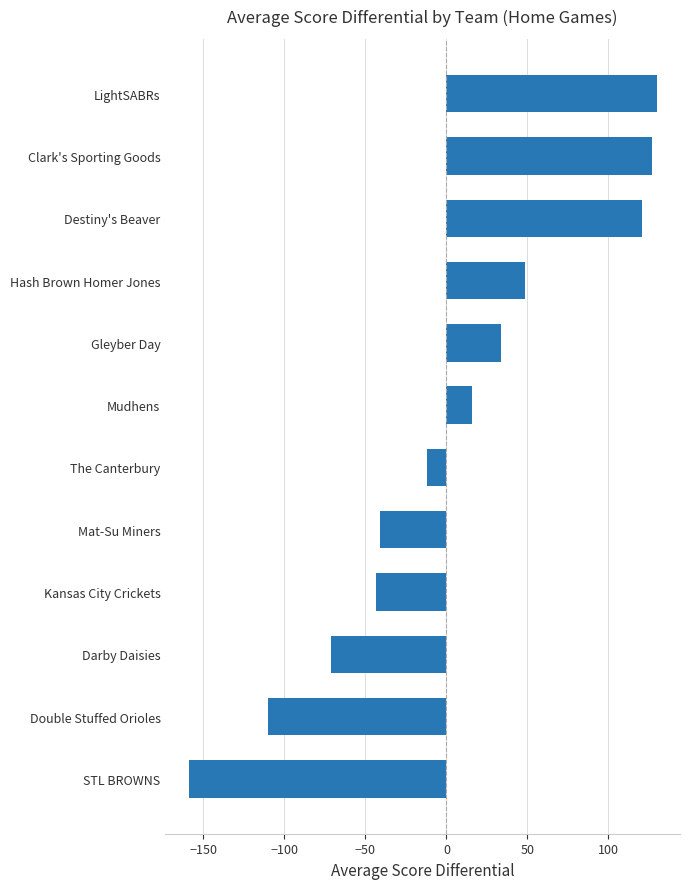

What is the difference between the second highest and second lowest values?

236.8